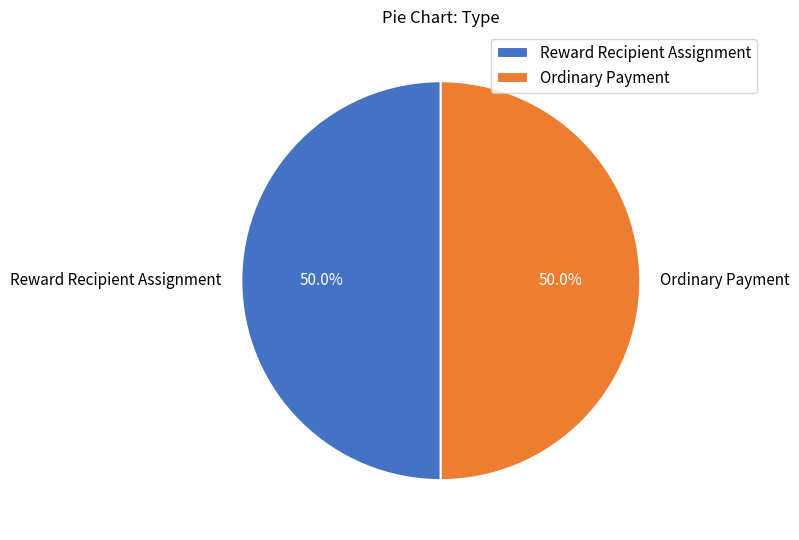

What is the total percentage of Ordinary Payment and Reward Recipient Assignment?

100.0%